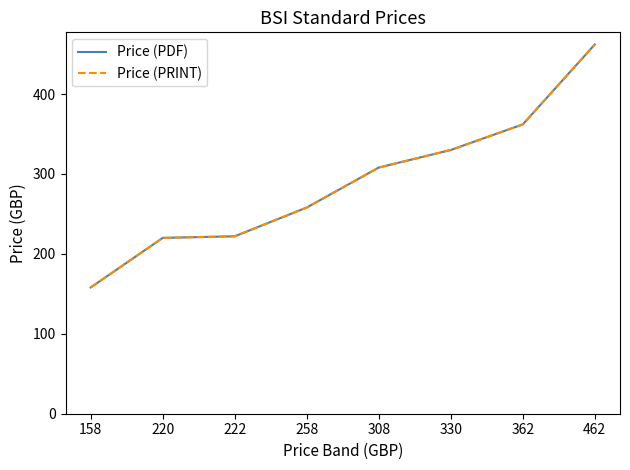

What is the average value of the Price (PRINT) series?

290